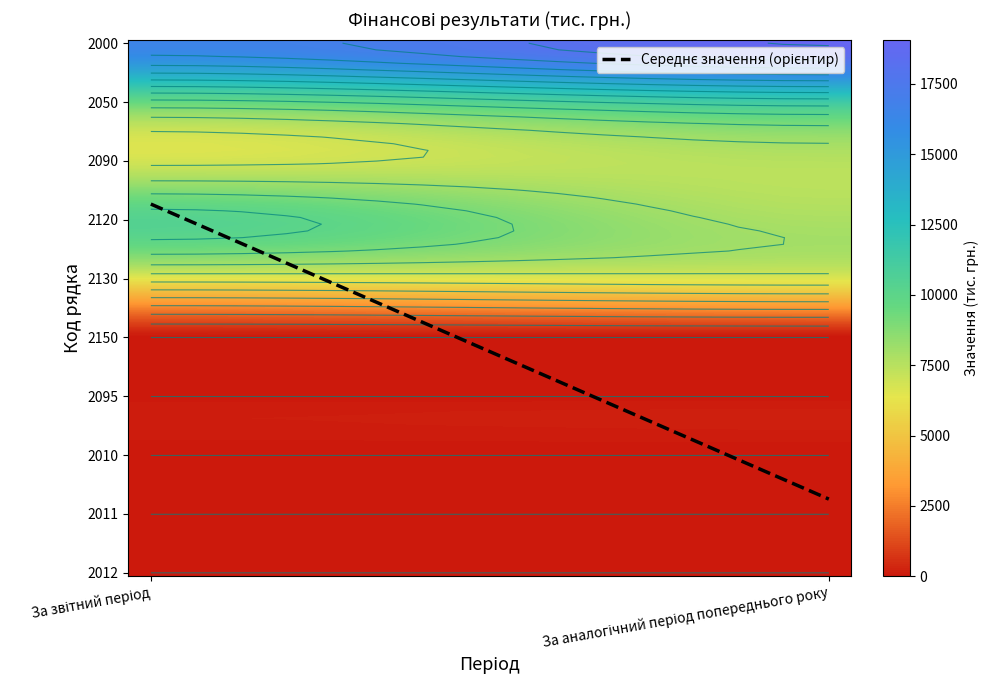

Reading left to right, extract all data points from this chart.

2000: 16498	19065
2050: 9711	11527
2090: 6787	7538
2120: 10371	7783
2130: 6427	6636
2150: 0	0
2095: 0	0
2010: 0	0
2011: 0	0
2012: 0	0